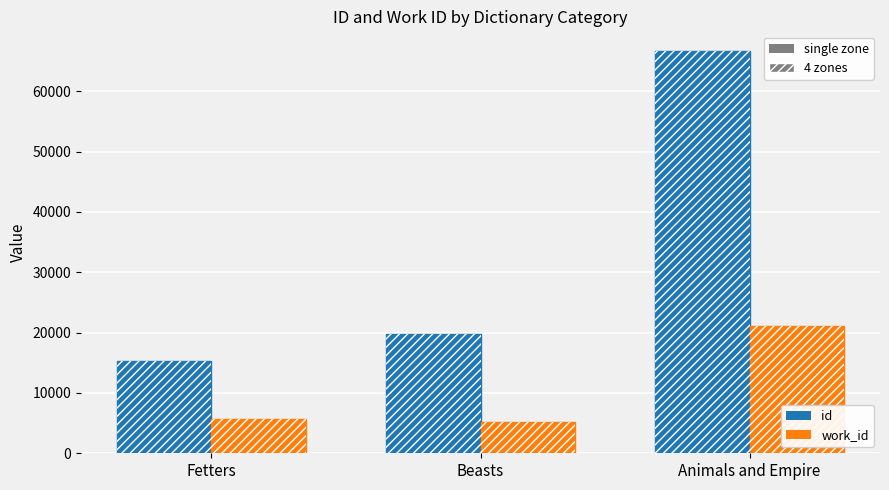

At which category is the sum across all series the highest?

Animals and Empire